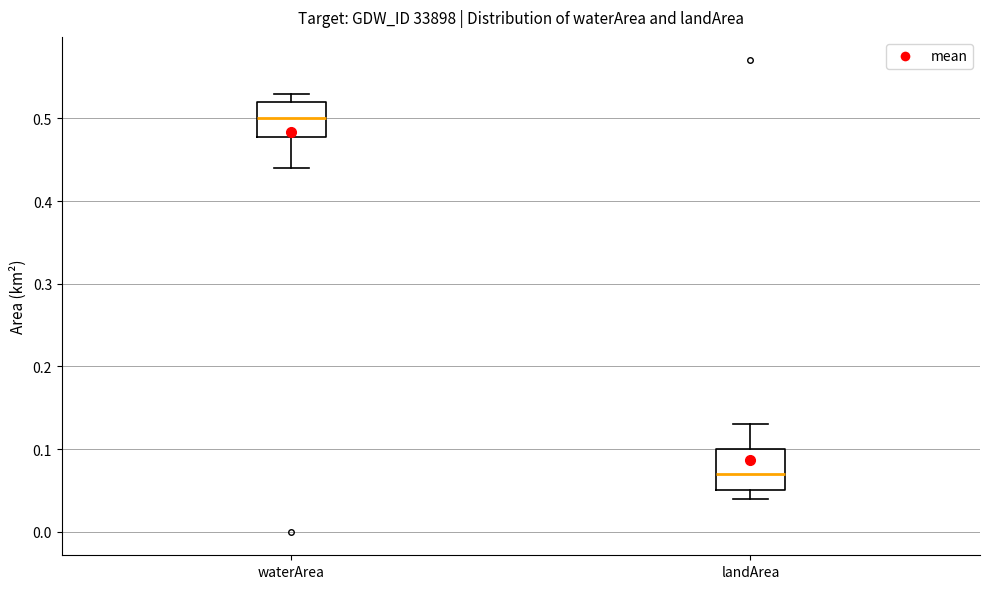

Reading left to right, read every box against the y-axis: the position of its median line, the range the box covers, and the ends of its whiskers. The values are not printed on the chart, so give them approximately, as read against the axis.

waterArea: median 0.50, box 0.48 to 0.52, whiskers 0.44 to 0.53
landArea: median 0.07, box 0.05 to 0.10, whiskers 0.04 to 0.13